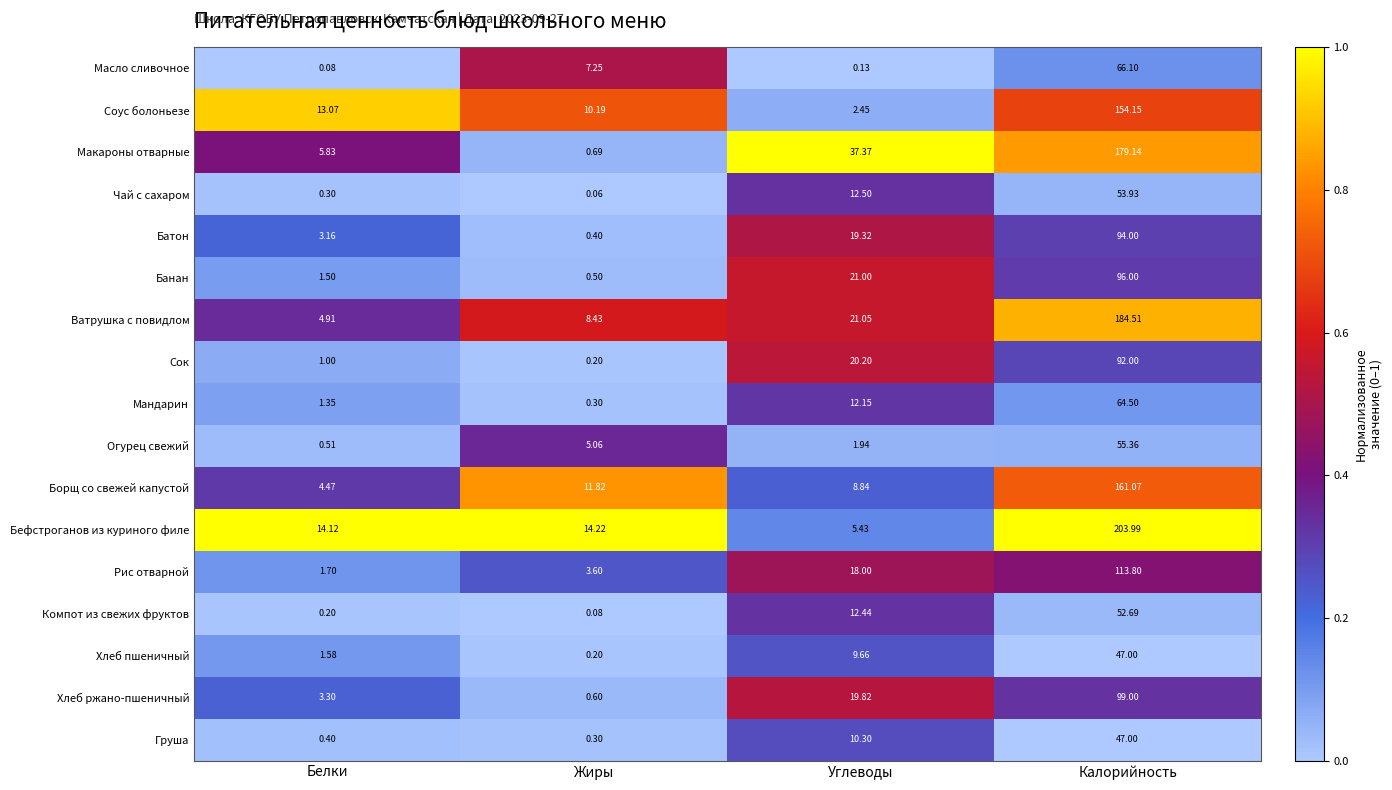

Which series changed the most between Жиры and Углеводы?

Макароны отварные